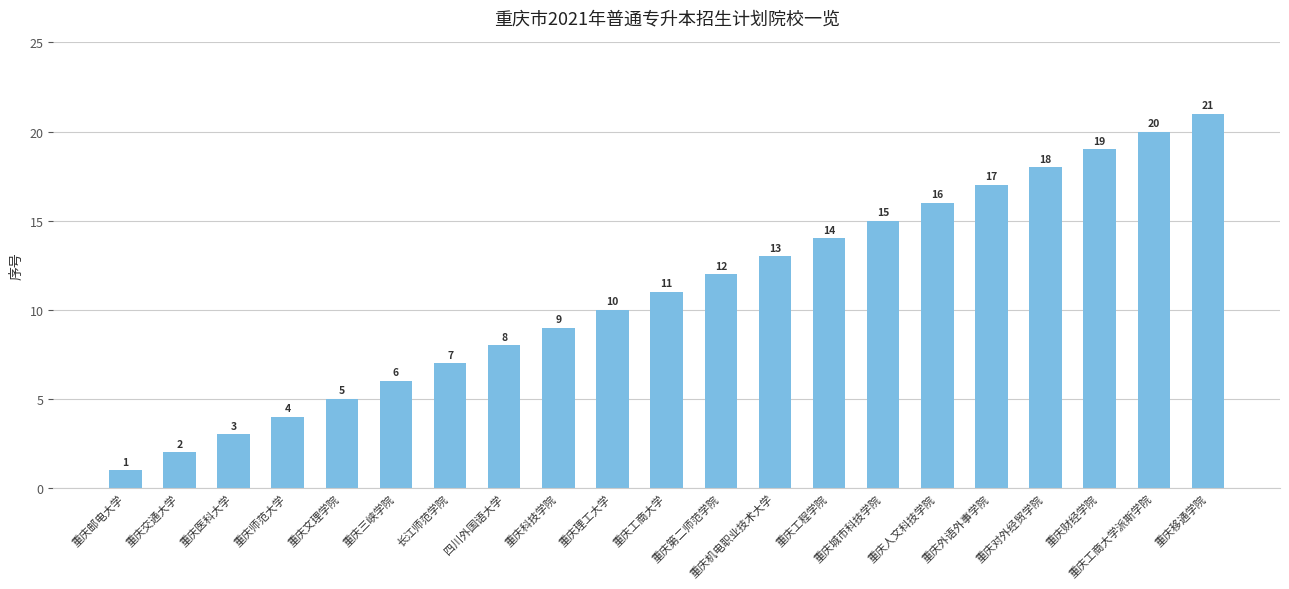

At which label is the value closest to 11?

重庆工商大学